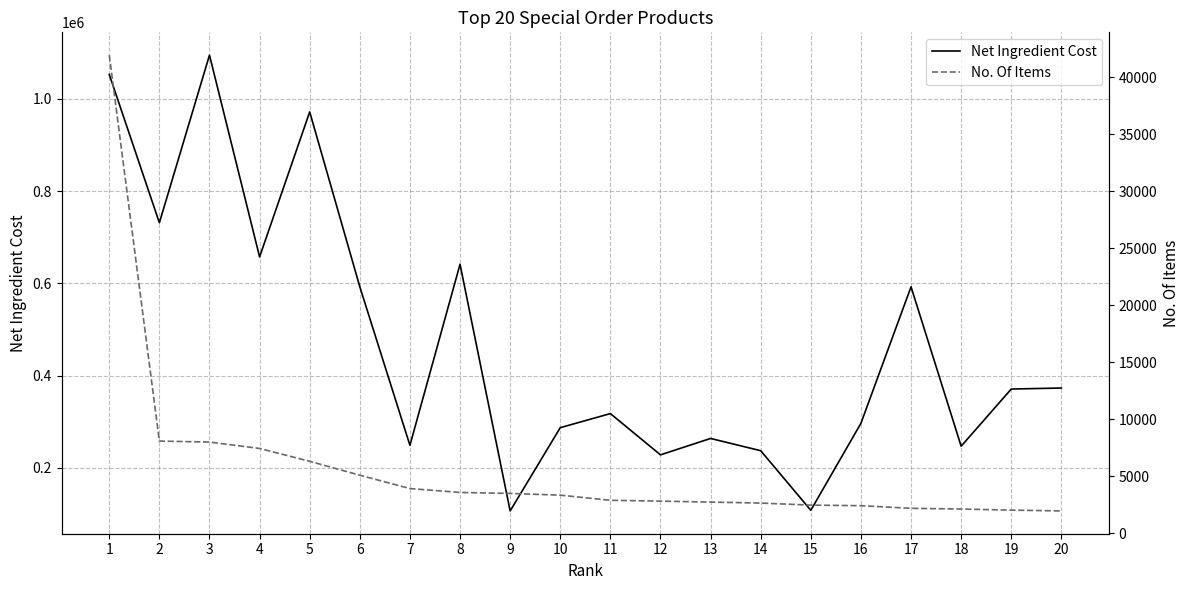

What is the difference between the highest and lowest values at 7?

245084.4